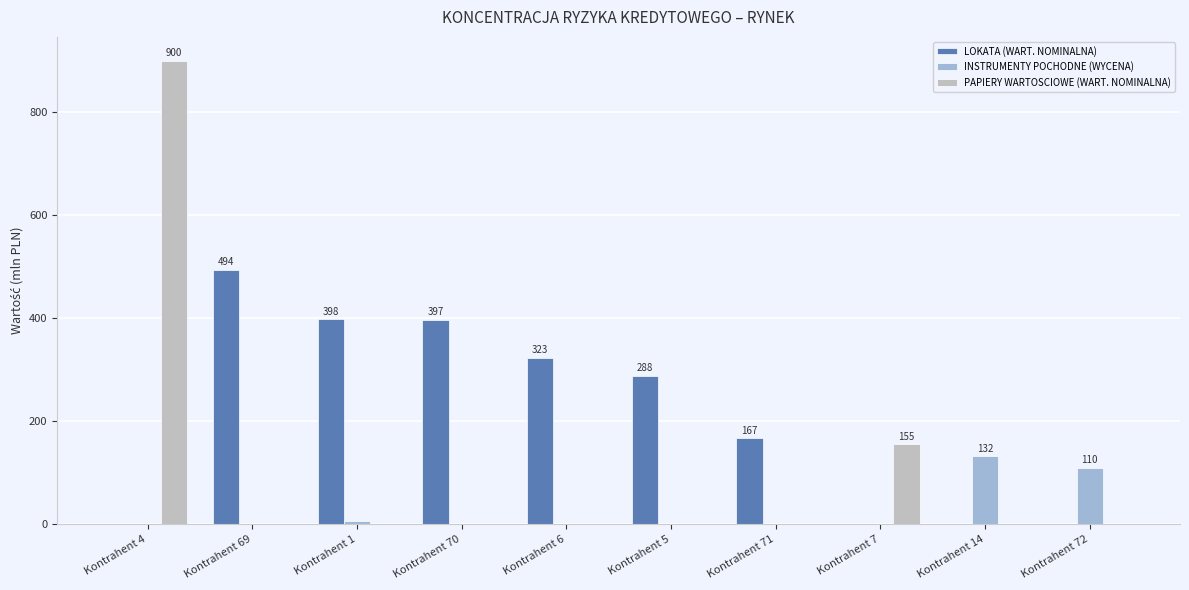

How many data points in PAPIERY WARTOSCIOWE (WART. NOMINALNA) are above 0?

2